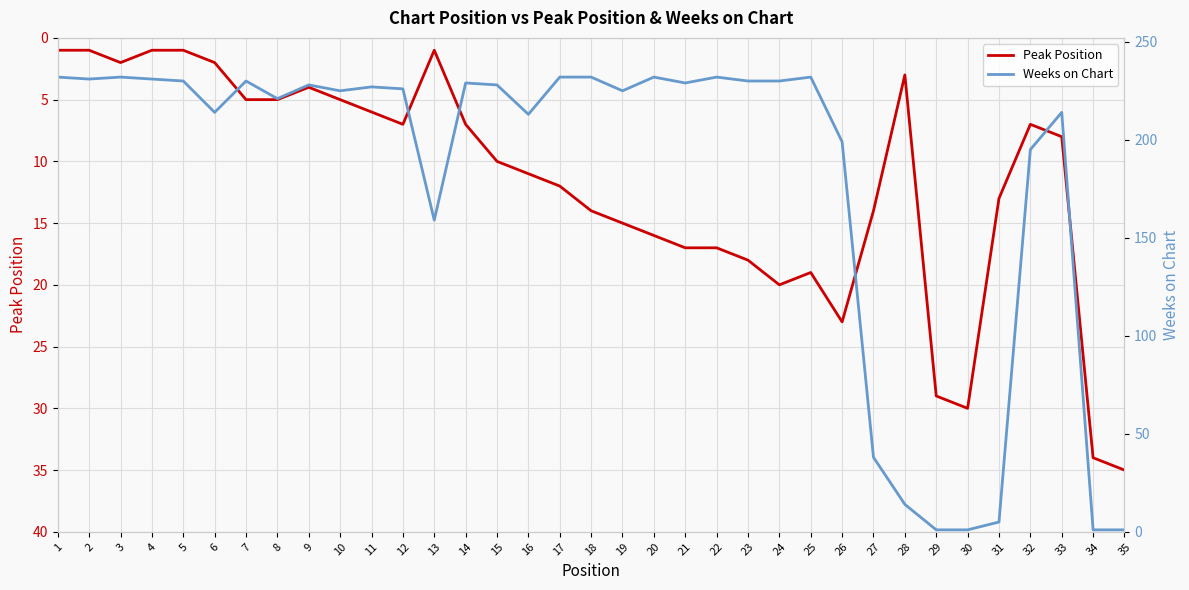

After their last crossing, which series has the higher values: Peak Position or Weeks on Chart?

Peak Position